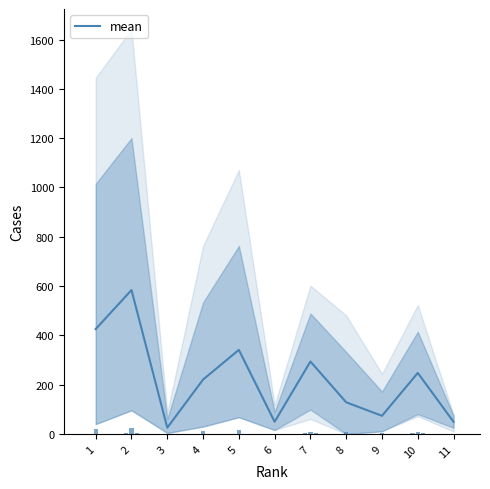

What is the change in value from 7 to 11?

-244.8